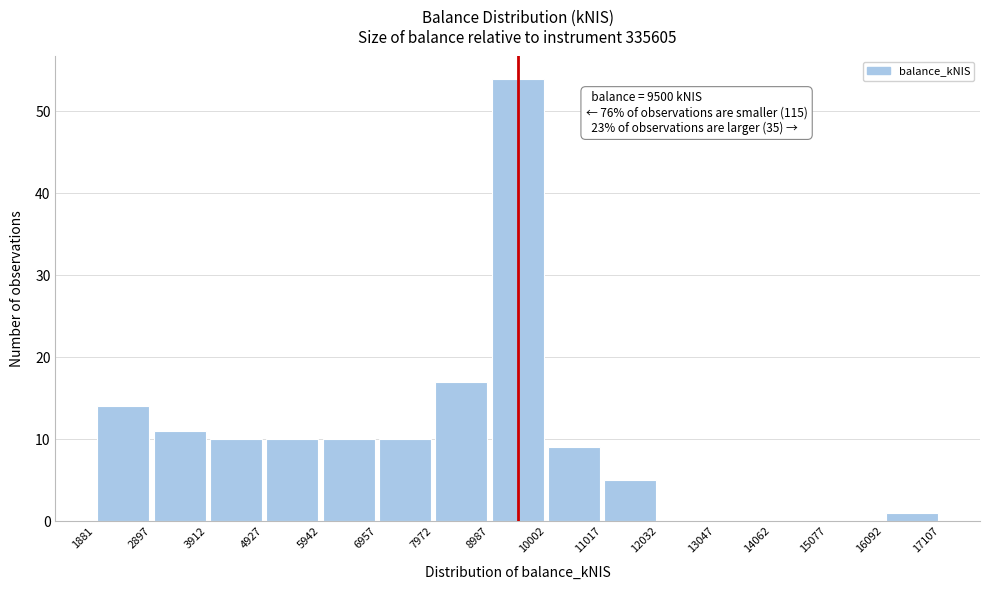

Which range on the x-axis has the tallest bar?

8987 to 10002